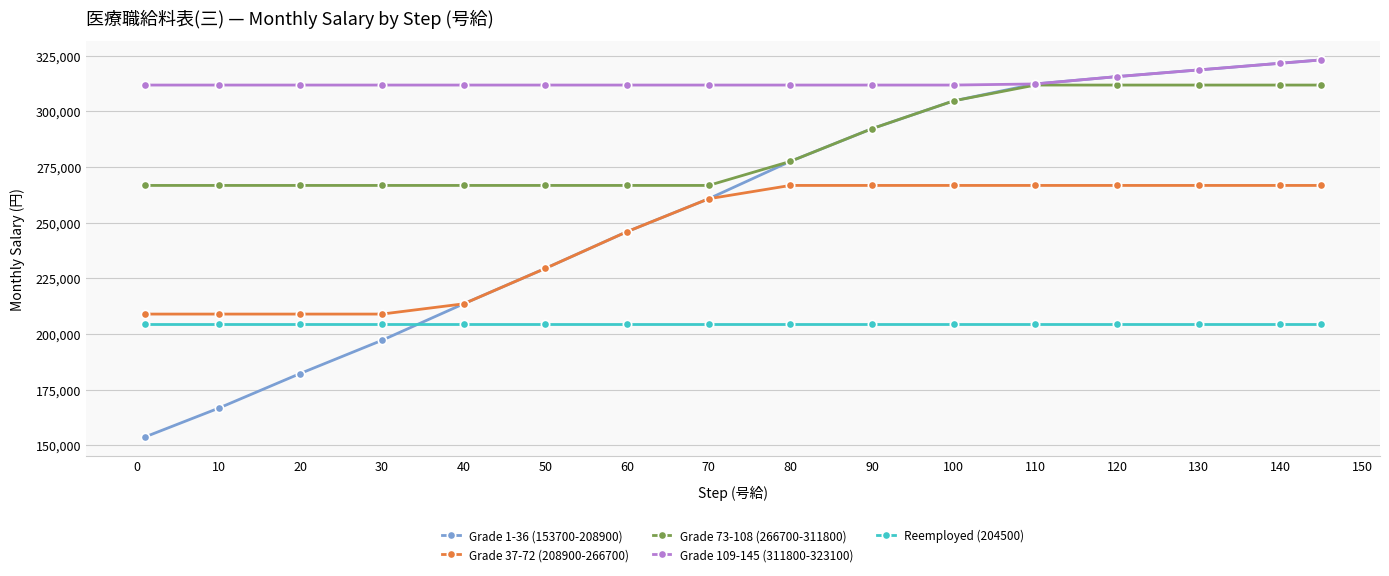

What is the smallest value displayed?

153700